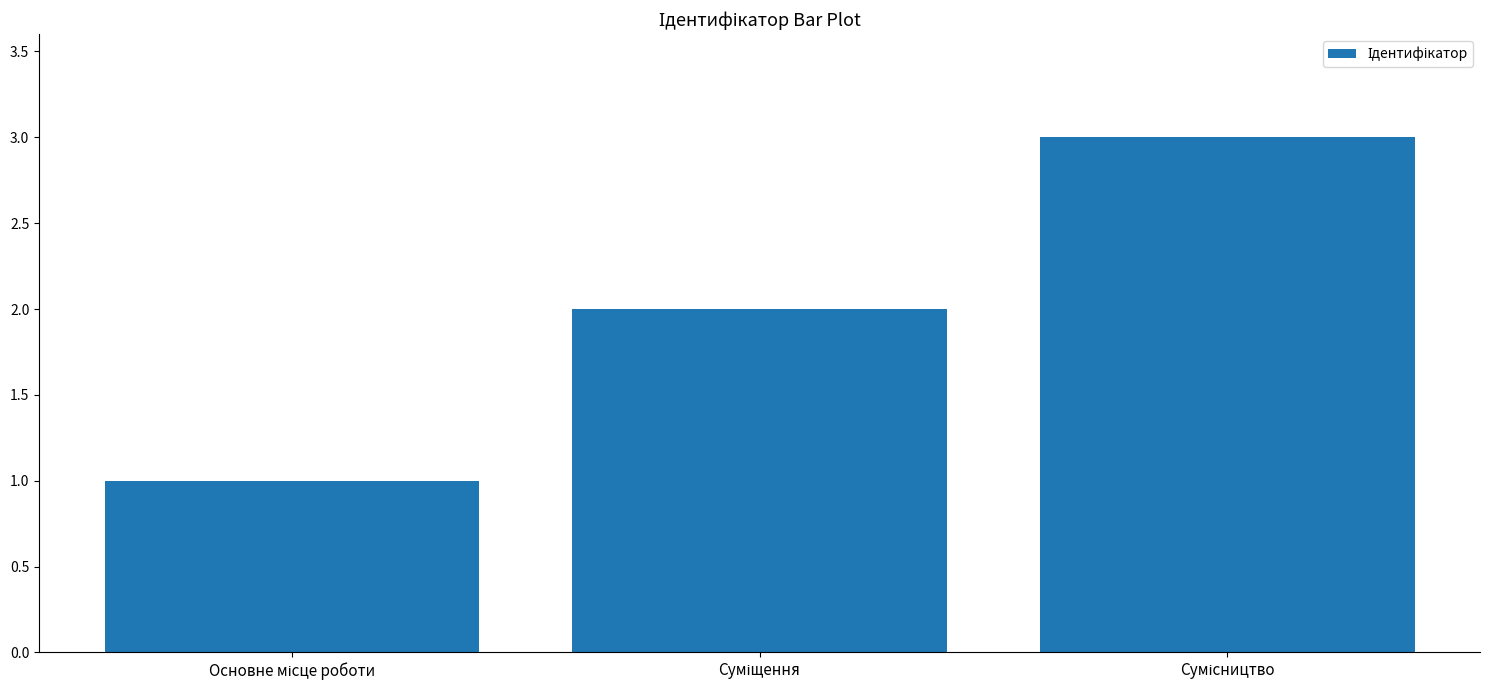

What is the maximum value shown in the chart?

3